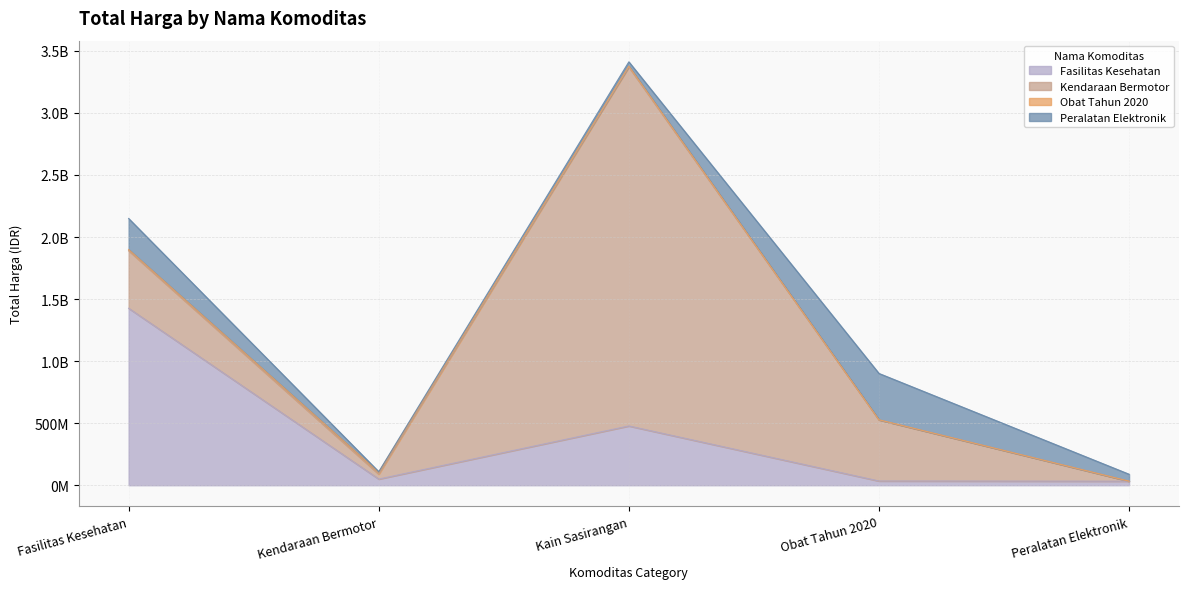

At which category is the sum across all series the highest?

Kain Sasirangan